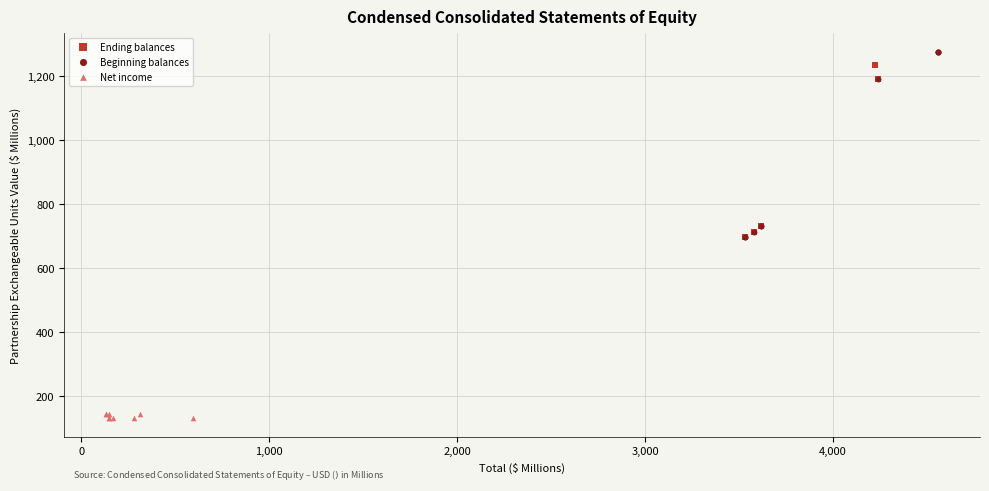

Which series reaches the minimum Y coordinate?

Net income